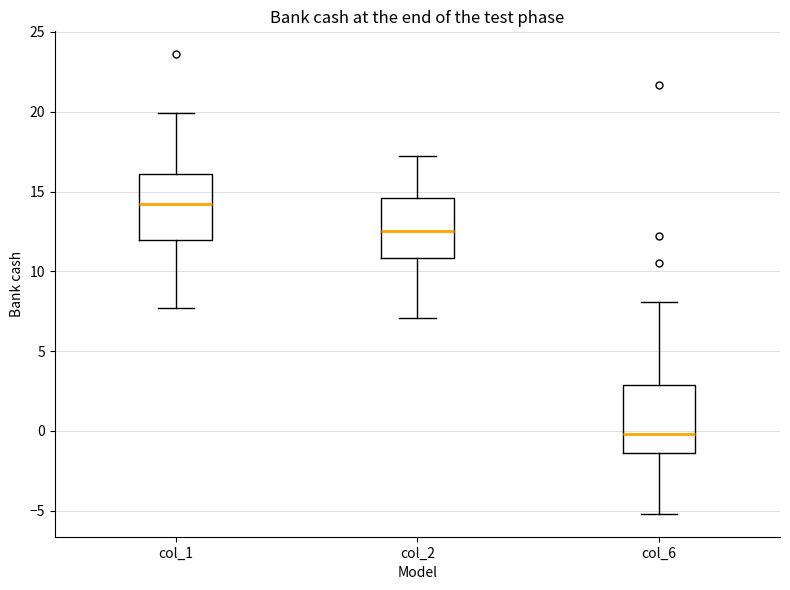

Reading left to right, transcribe this box plot: for each box, give where its median line is, the range the box spans, and where its two whiskers end, as read against the y-axis. The values are not printed on the chart, so give them approximately, as read against the axis.

col_1: median 14.0, box 12.0 to 16.0, whiskers 7.5 to 20.0
col_2: median 12.5, box 11.0 to 14.5, whiskers 7.0 to 17.0
col_6: median 0.0, box -1.5 to 3.0, whiskers -5.0 to 8.0